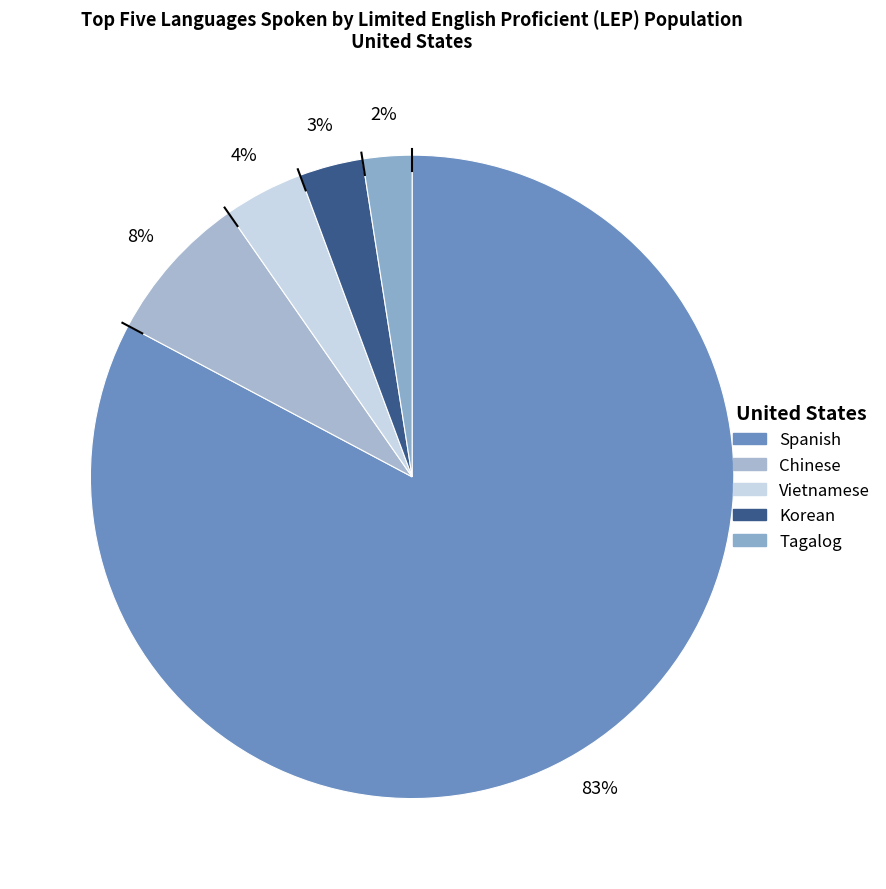

What portion of the pie excludes Vietnamese?

96.0%